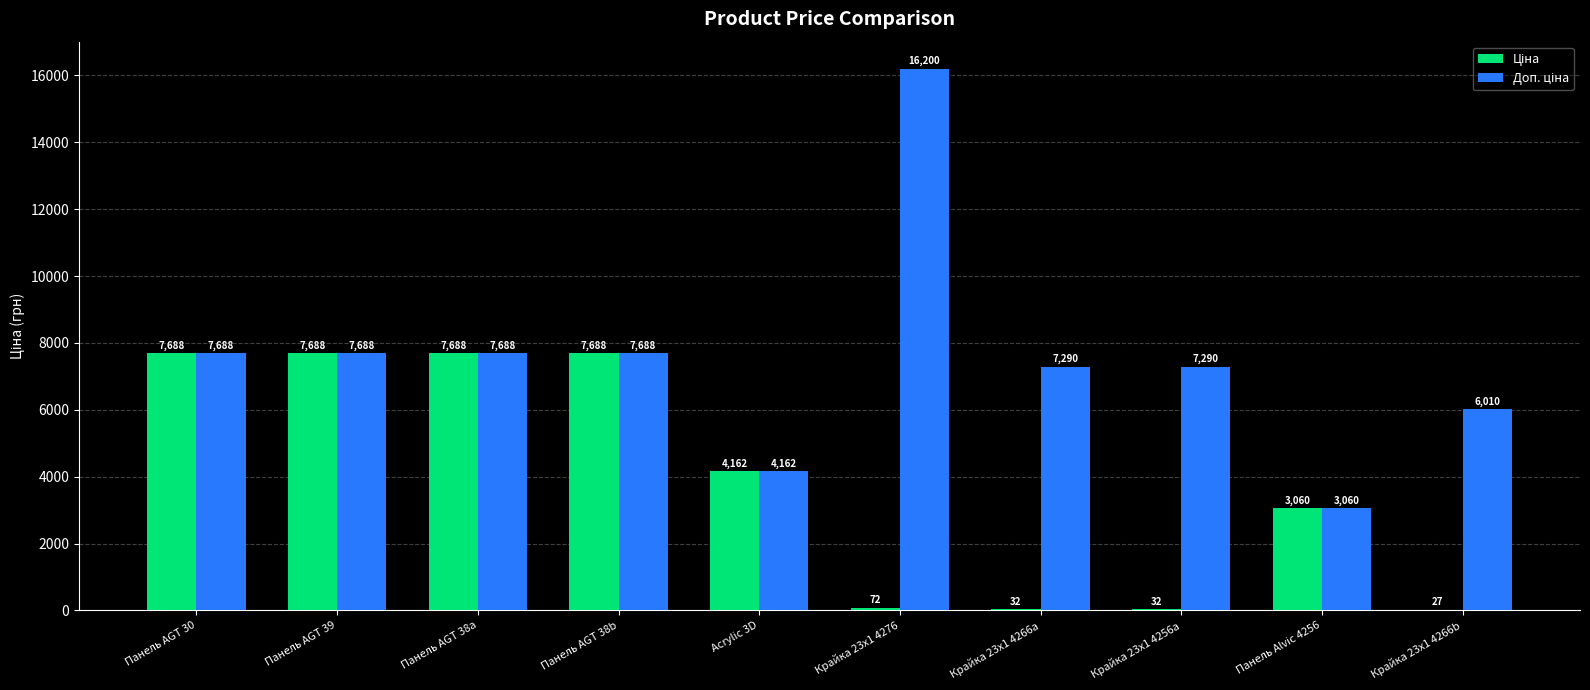

Count the number of categories in the chart.

10